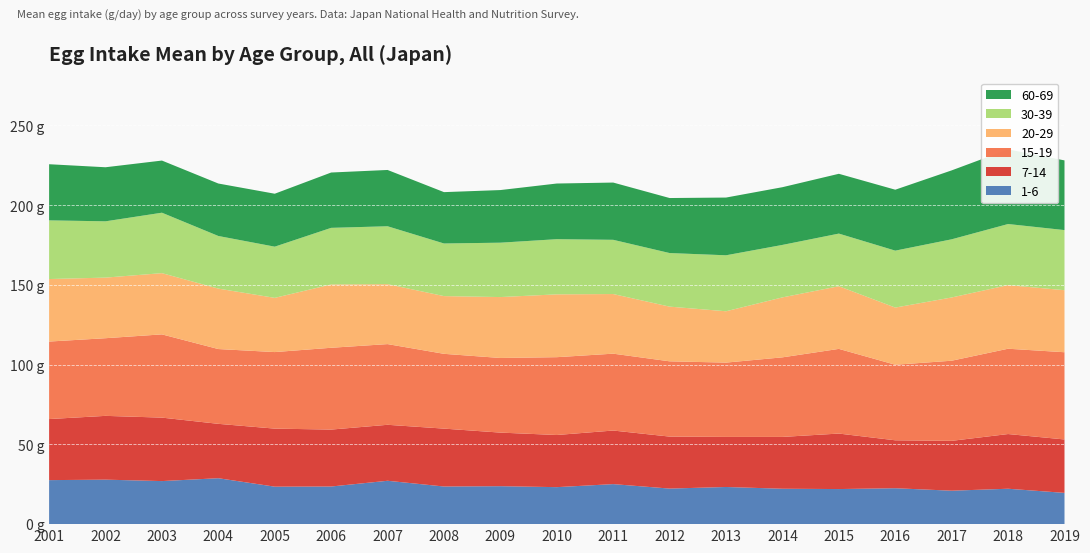

Reading left to right, list all the values displayed in this chart.

1-6: 27.6	27.9	27.0	28.8	23.5	23.6	27.2	23.6	23.8	23.2	25.1	22.3	23.3	22.2	22.0	22.5	21.0	22.2	19.6
7-14: 38.3	40.0	39.8	34.1	36.4	35.7	35.1	36.3	33.6	32.7	33.6	32.6	31.4	32.5	34.8	30.1	31.3	34.3	33.5
15-19: 48.6	48.7	52.2	46.9	48.0	51.3	50.6	46.9	46.8	48.8	48.2	47.2	46.6	49.9	53.1	47.4	50.2	53.5	54.7
20-29: 39.2	38.0	38.4	37.9	34.0	39.7	37.6	36.2	38.2	39.4	37.4	34.3	32.2	37.6	39.3	35.9	39.7	39.9	38.9
30-39: 36.8	35.3	37.9	33.0	32.1	35.5	36.3	33.0	34.1	34.6	34.0	33.6	35.1	32.9	33.0	35.7	36.5	38.3	37.7
60-69: 35.2	33.9	32.7	32.9	33.2	34.7	35.3	32.2	33.0	34.9	35.9	34.5	36.2	36.2	37.5	38.2	43.2	46.8	43.7